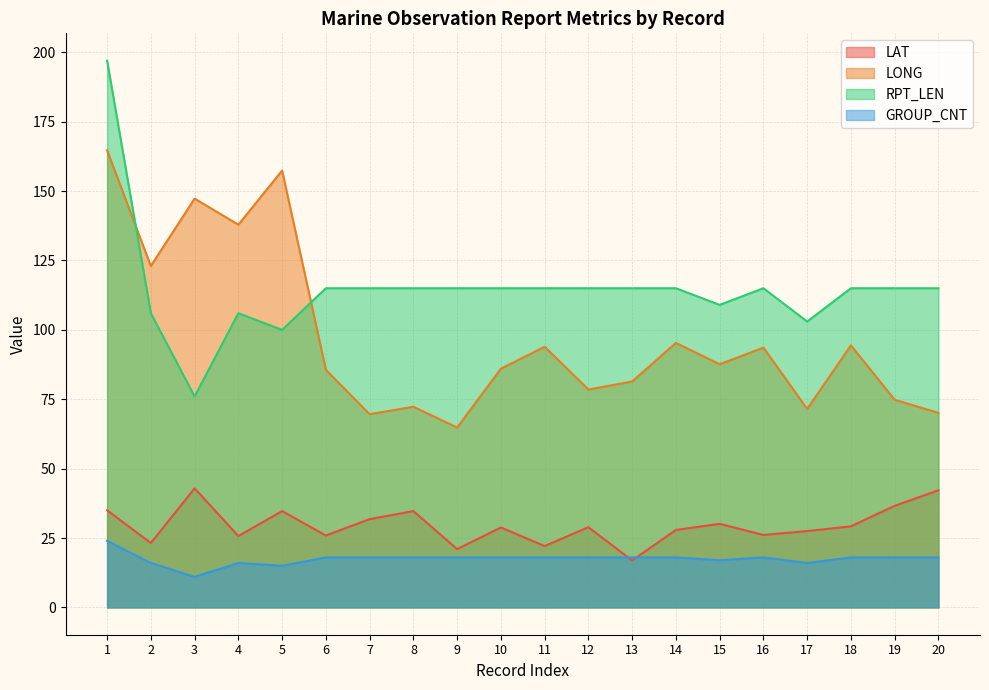

At 4, list the series in order from largest to smallest.

LONG, RPT_LEN, LAT, GROUP_CNT